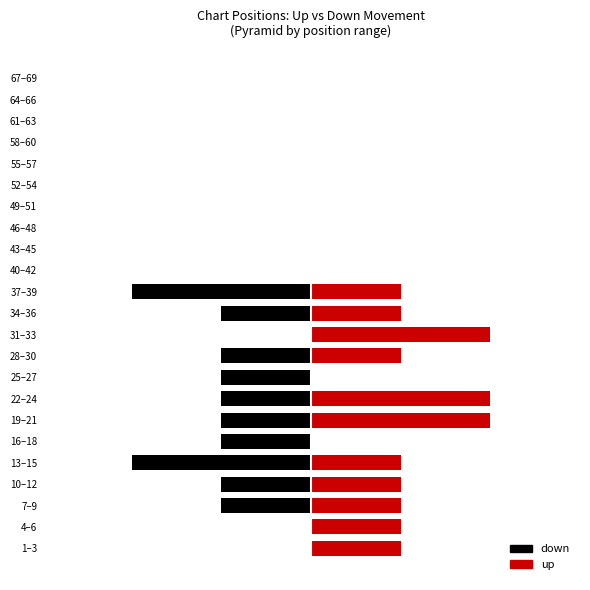

The value of up at 1–3 is 2. True or false?

False